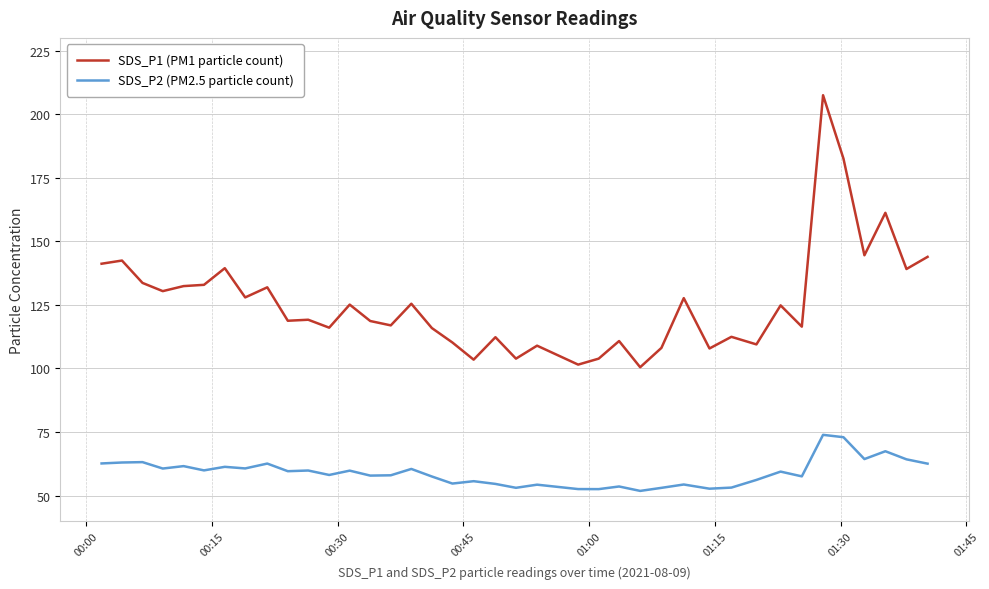

At how many categories does at least one series exceed 99?

39